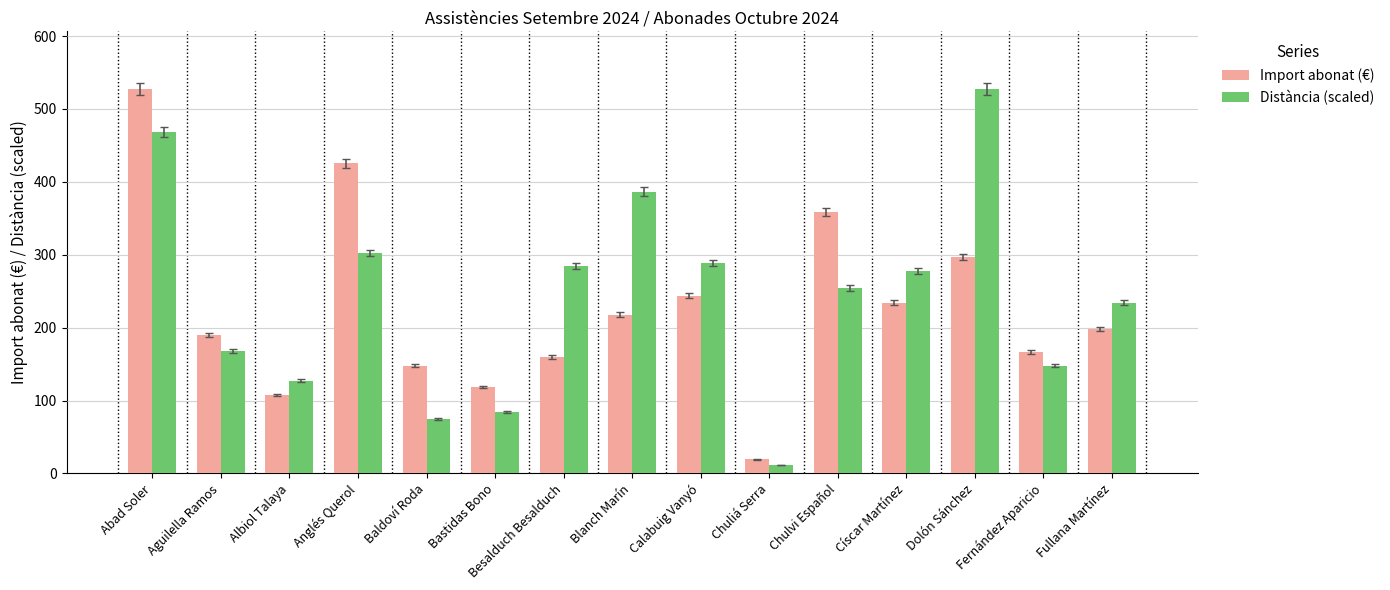

Rank the series at Abad Soler from highest to lowest value.

Import abonat (€), Distància (scaled)